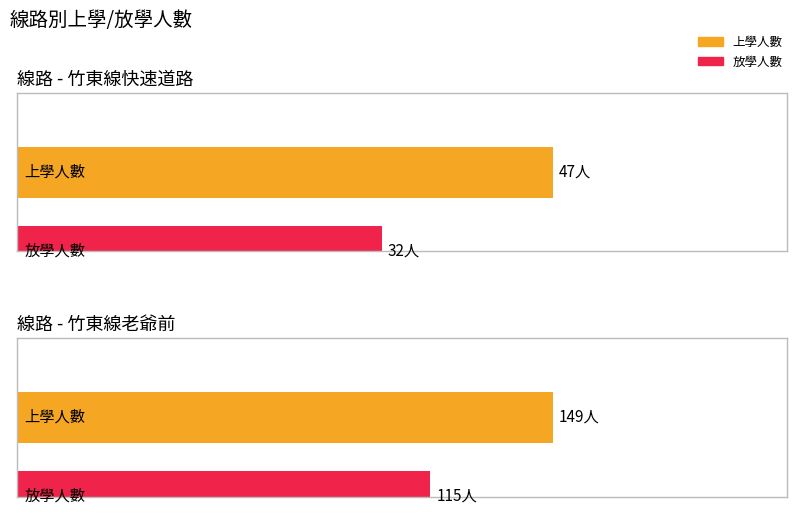

Rank the series at 竹東線快速道路 from highest to lowest value.

上學人數, 放學人數